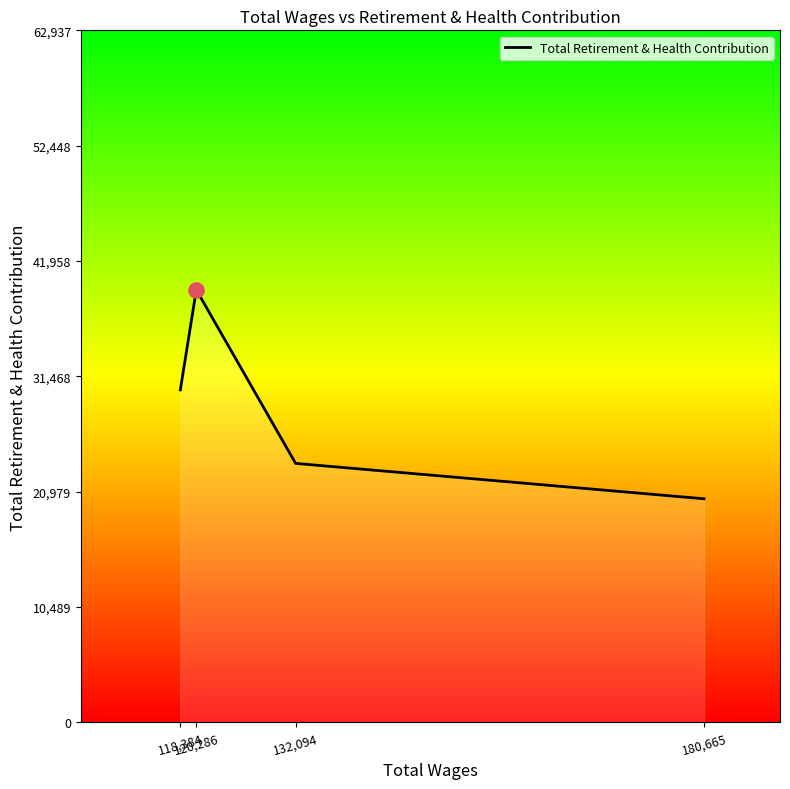

What is the change in value from 120,286 to 180,665?

-19001